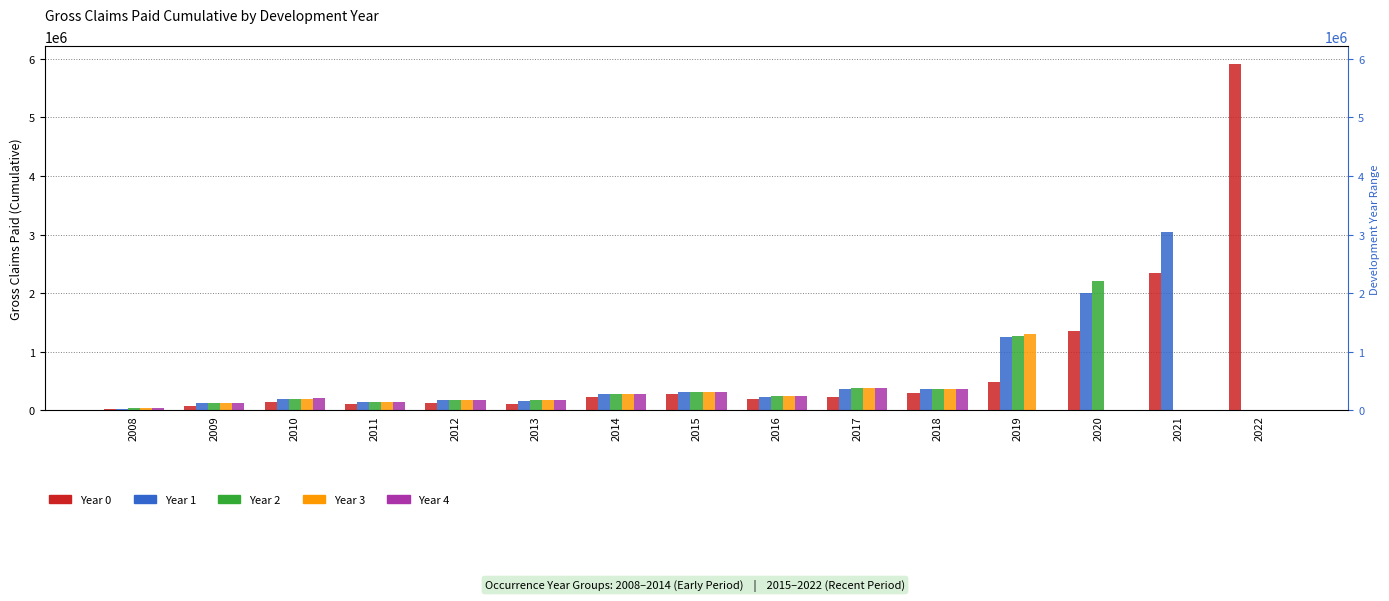

Is the value of Year 3 at 2022 greater than the value of Year 0 at 2021?

No